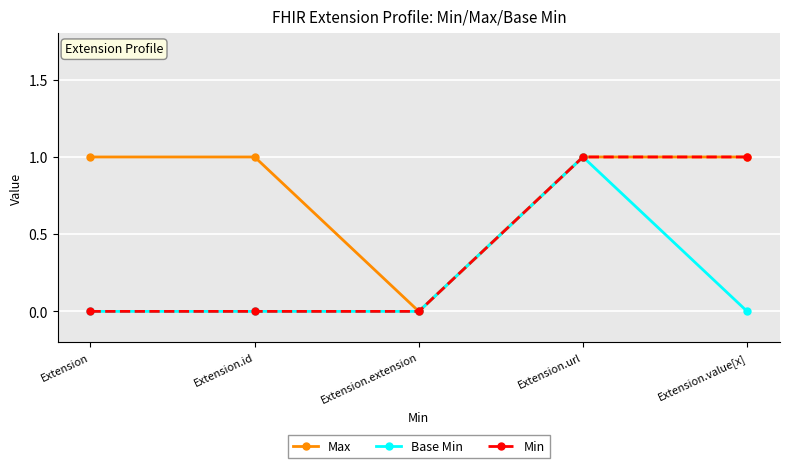

The value of Min at Extension.url is 1. True or false?

True